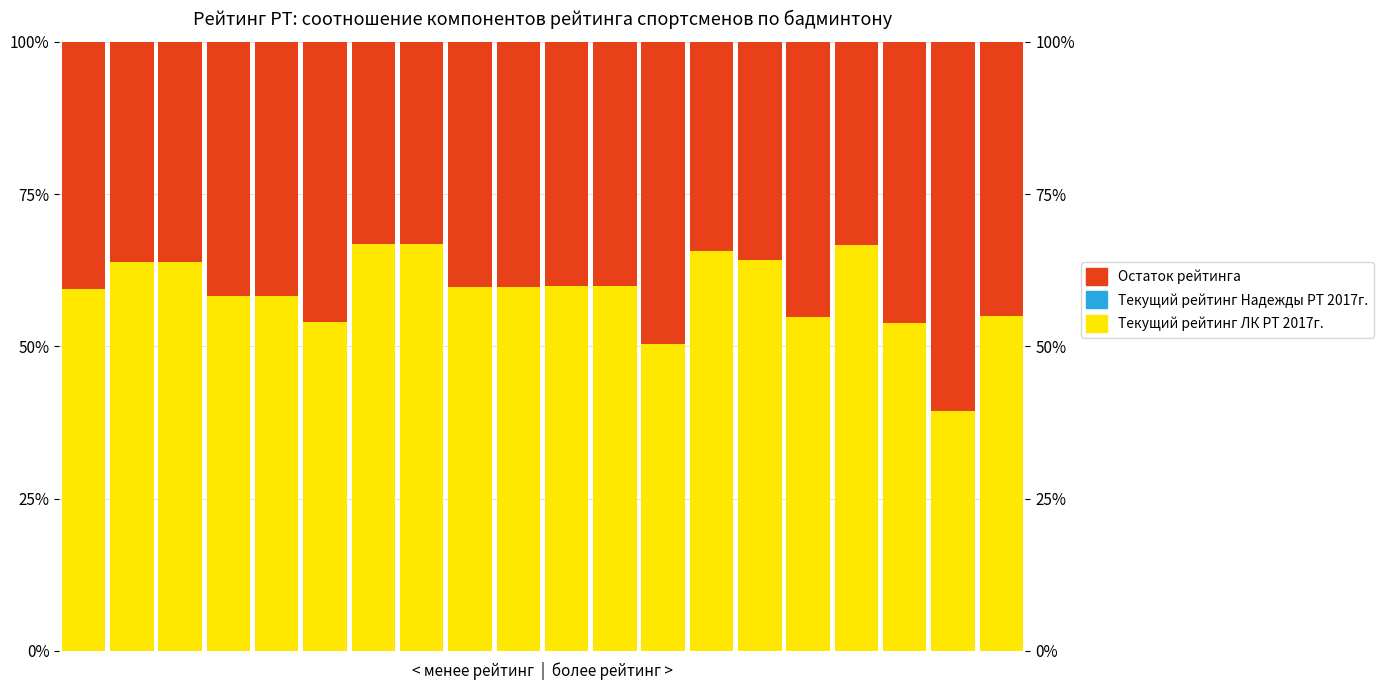

Rank the categories by Остаток рейтинга value from highest to lowest.

18, 12, 17, 5, 15, 19, 3, 4, 0, 8, 9, 10, 11, 1, 2, 14, 13, 16, 6, 7